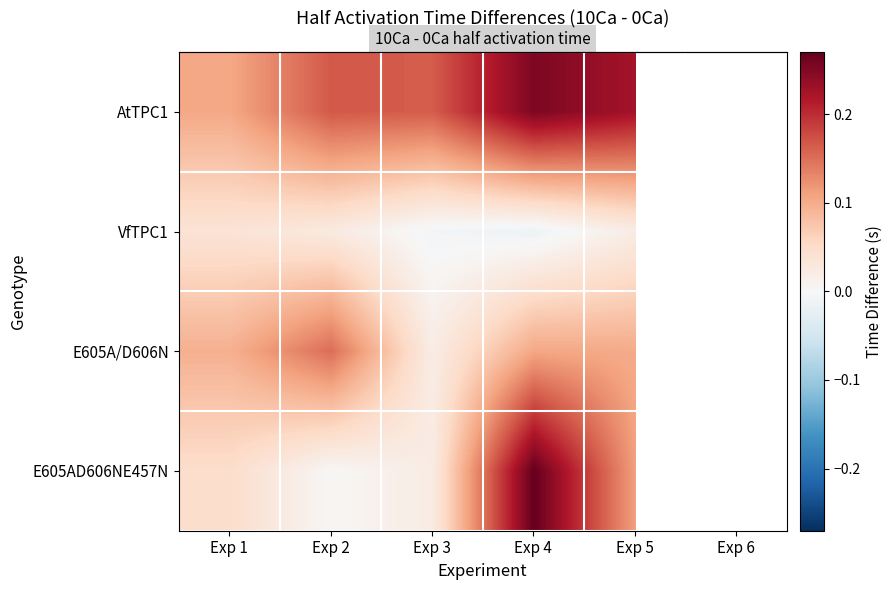

Which category has the lowest value across all series?

Exp 4